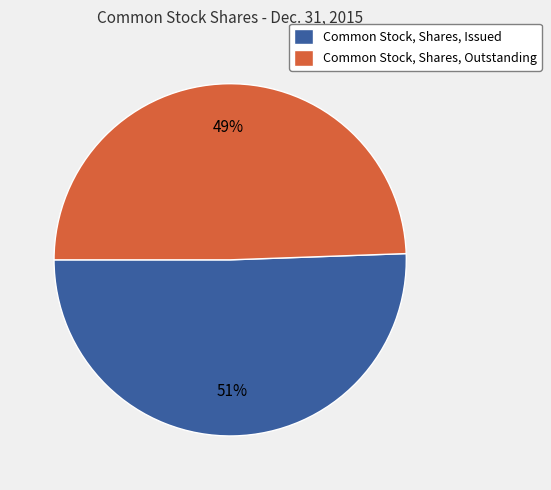

True or false: Common Stock, Shares, Outstanding accounts for 49% of the total.

True